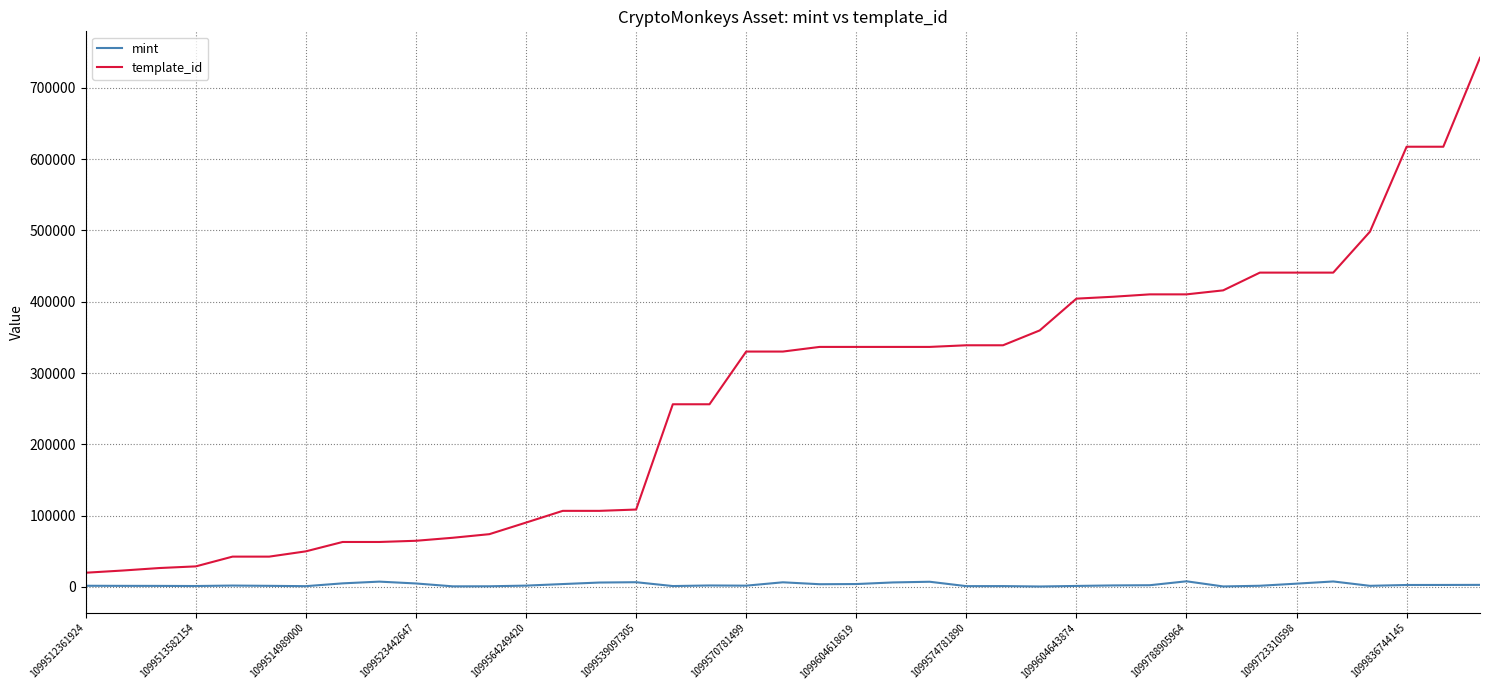

What is the difference between the maximum and minimum values in the template_id series?

722477